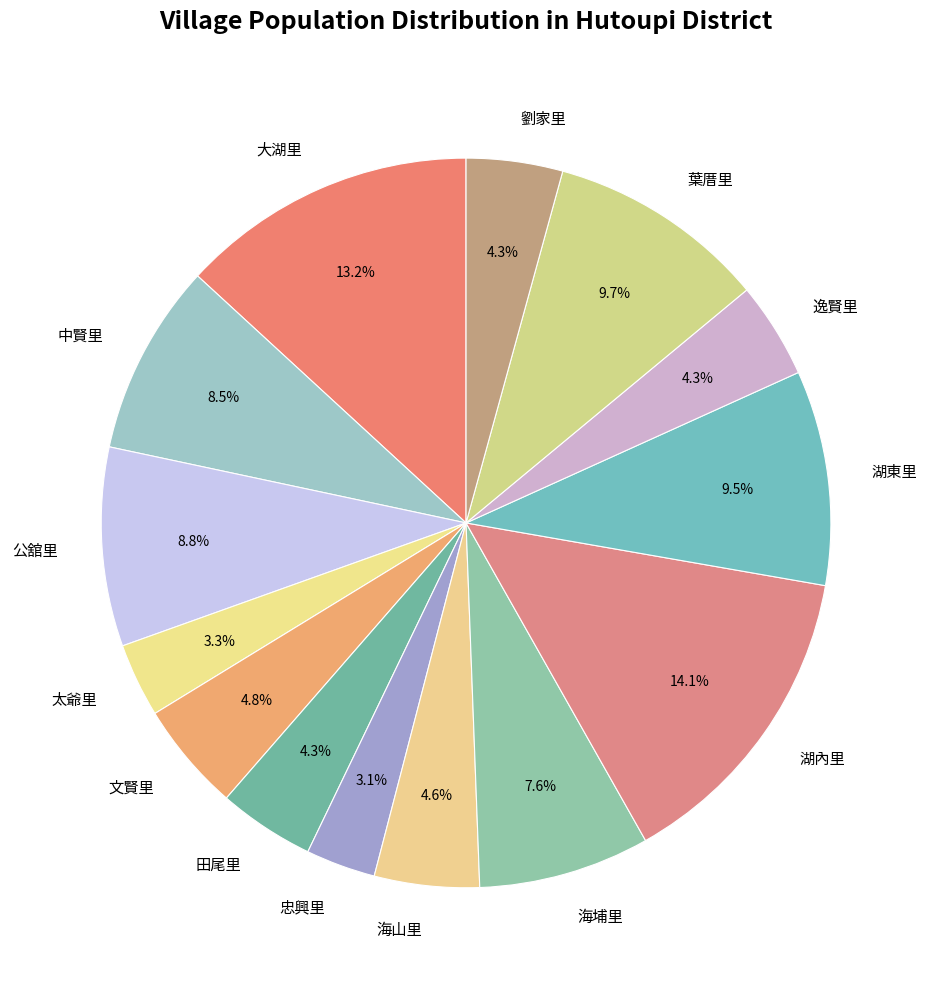

Is it true that 田尾里 is 4% of the pie?

True